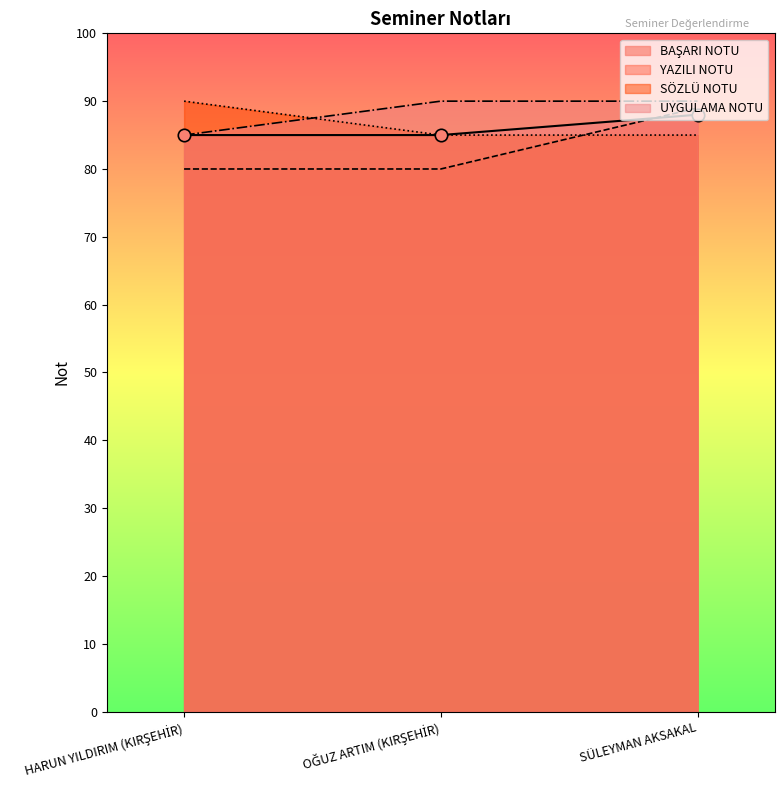

Which has a higher value, OĞUZ ARTIM (KIRŞEHİR) or HARUN YILDIRIM (KIRŞEHİR)?

OĞUZ ARTIM (KIRŞEHİR)